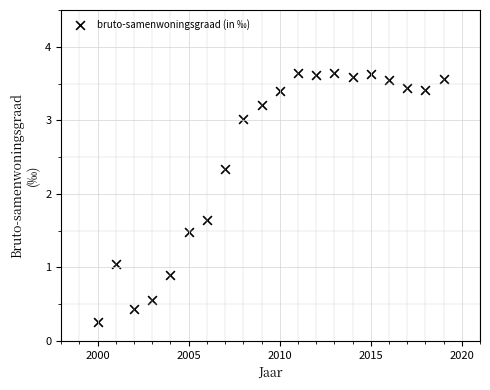

What is the range of Y values (max minus min)?

3.4